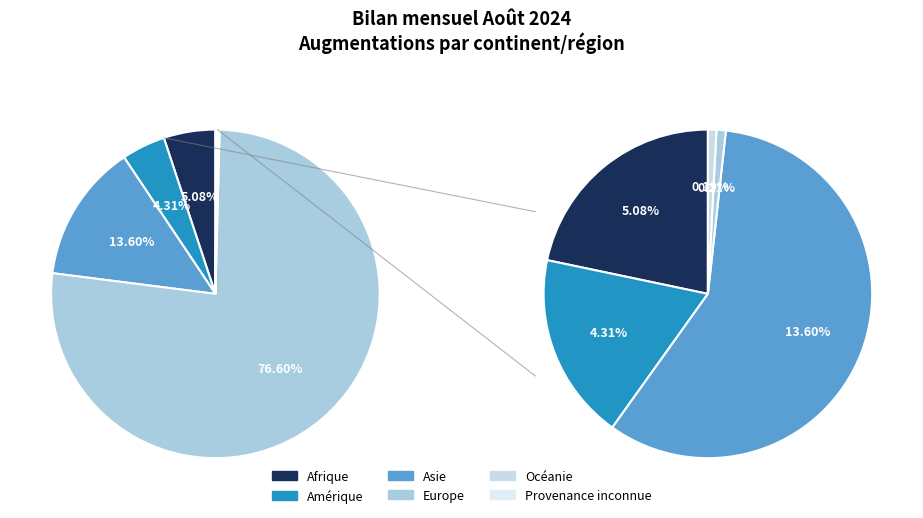

Which category has the biggest portion of the pie?

Europe